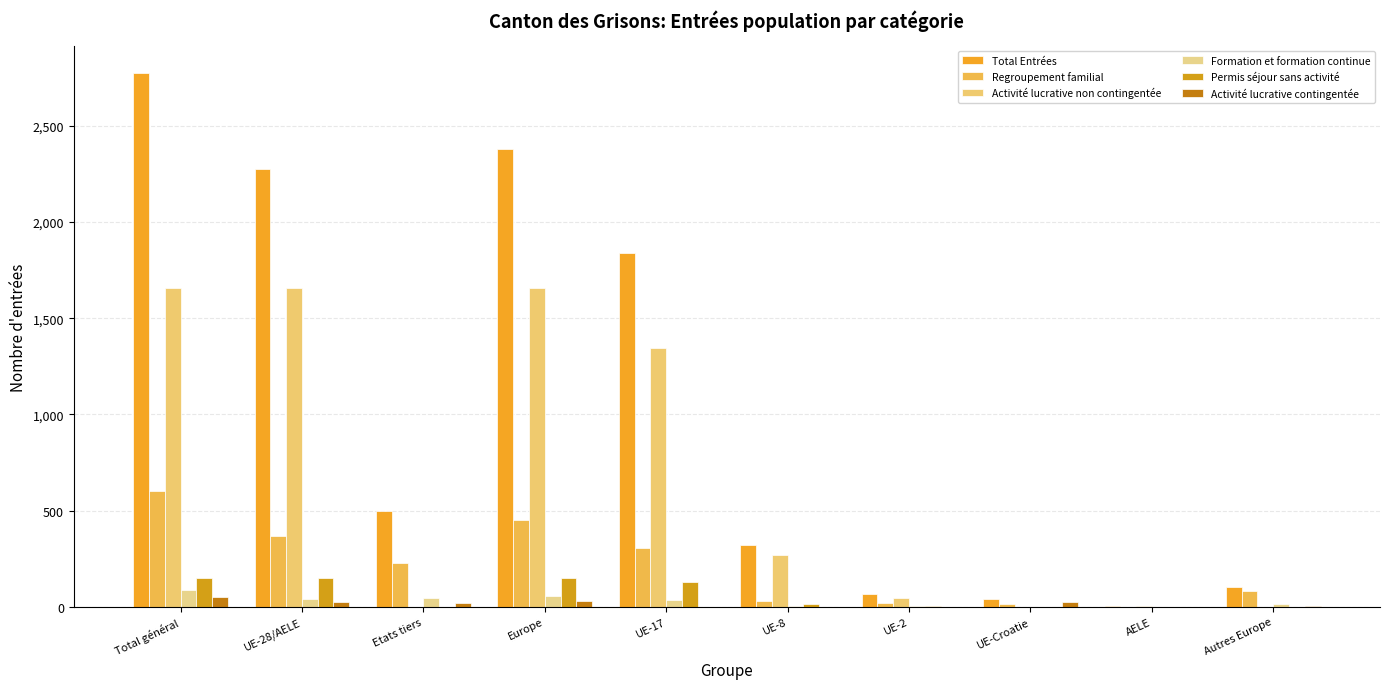

What is the sum of all Regroupement familial values?

2102